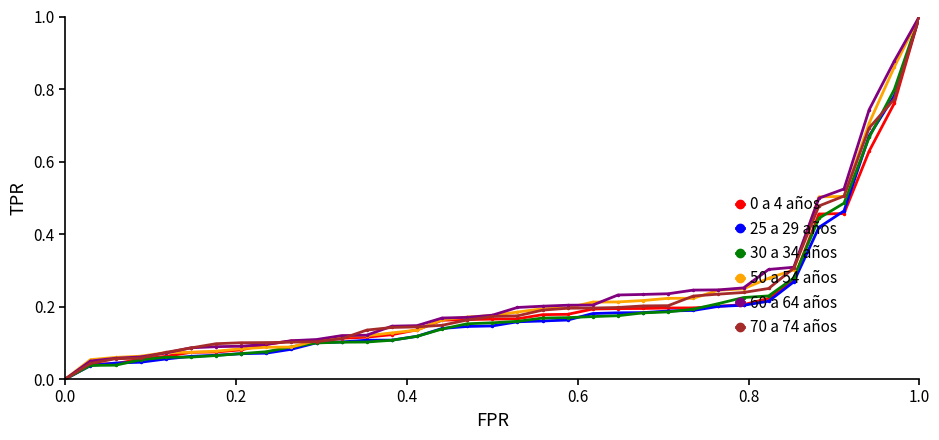

What is the maximum value for 60 a 64 años?

1.0